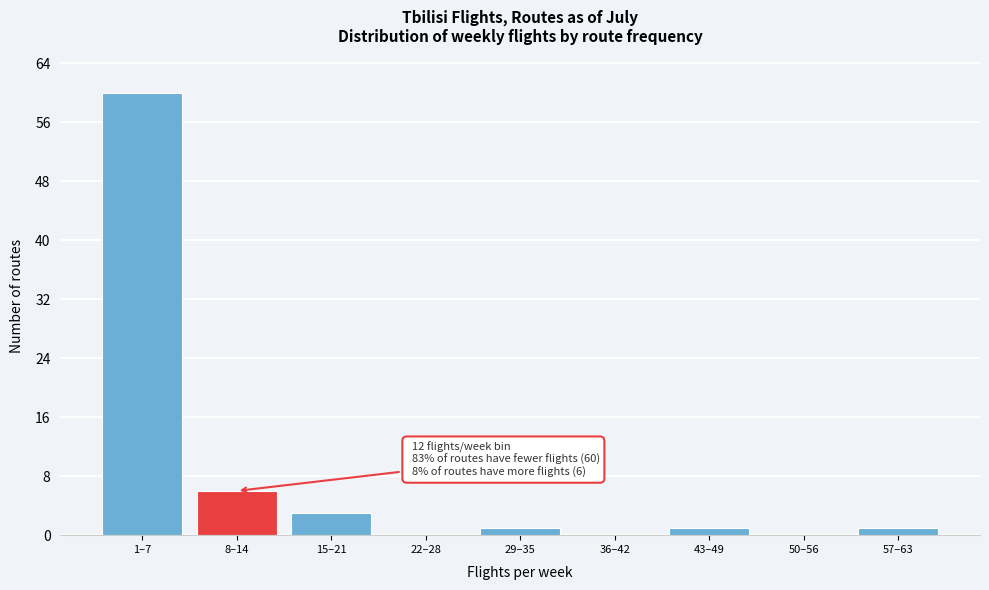

Reading left to right, extract all data points from this chart.

1–7=60	8–14=6	15–21=3	22–28=0	29–35=1	36–42=0	43–49=1	50–56=0	57–63=1